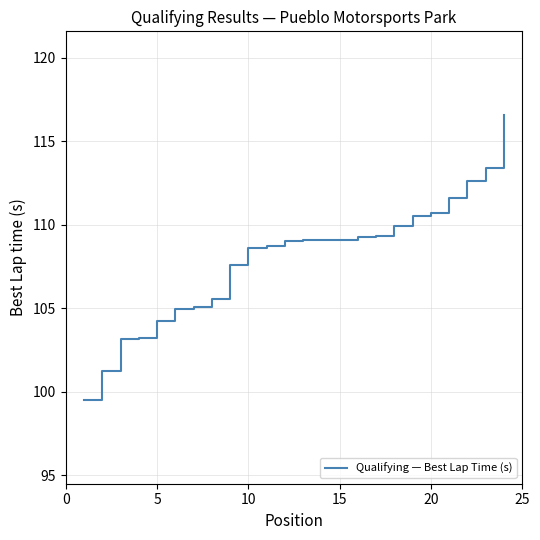

What is the difference between the maximum and minimum values?

17.1